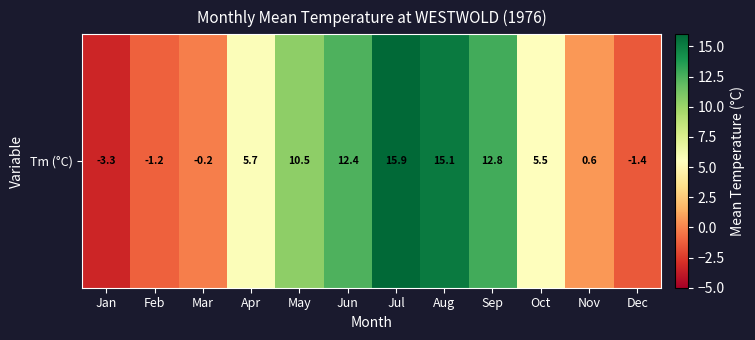

What value does the data have at Jun?

12.4